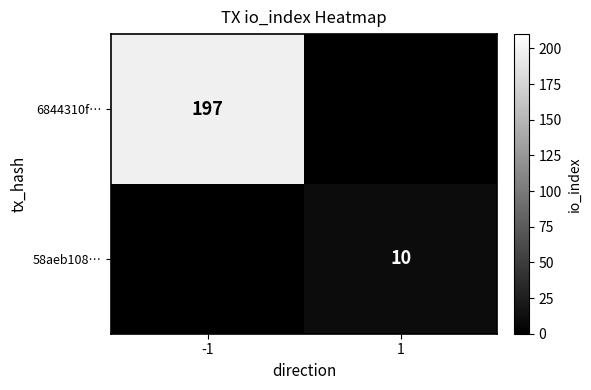

At which category is the sum across all series the highest?

-1